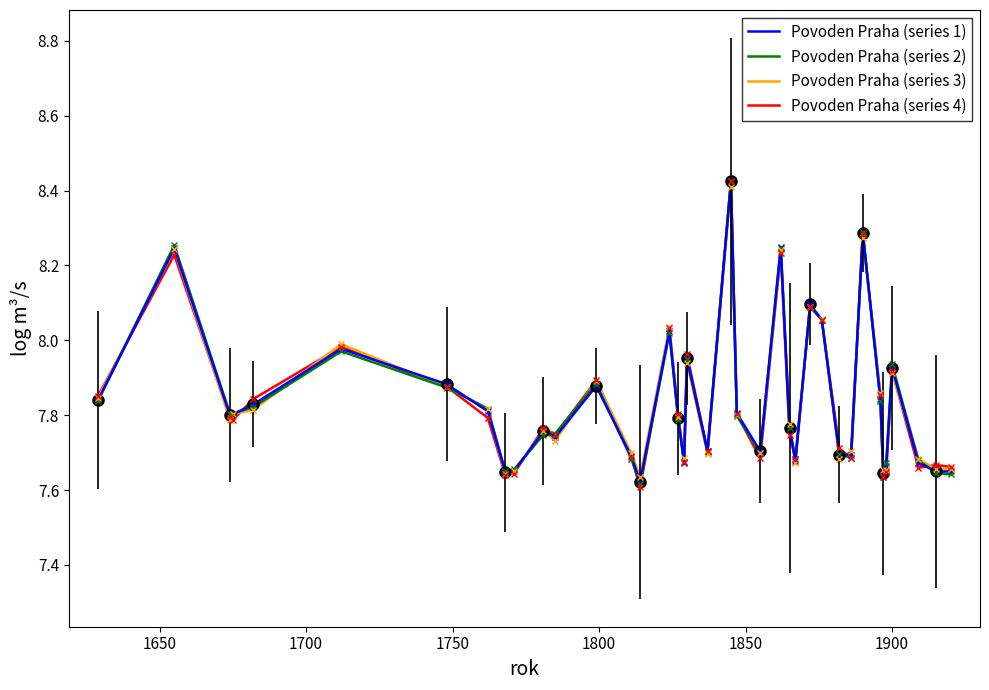

What is the smallest value displayed?

7.6